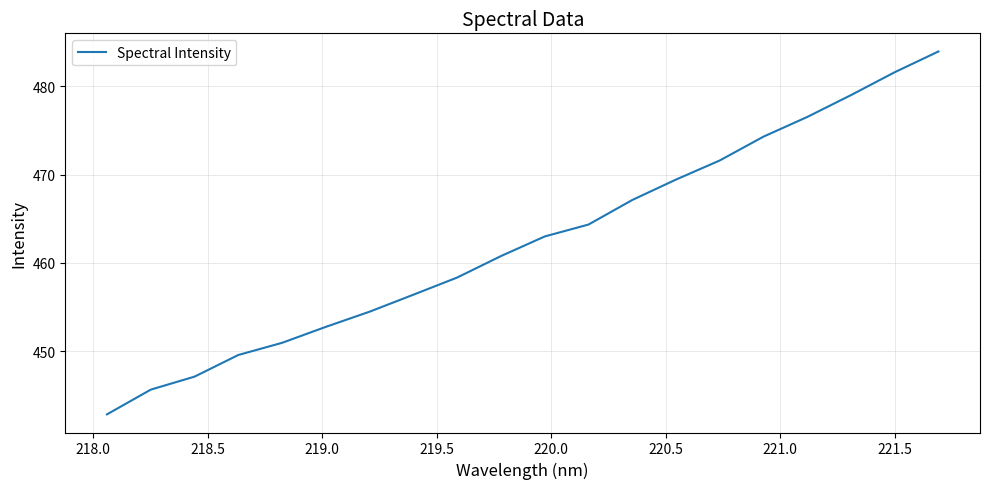

What is the maximum value shown in the chart?

484.0